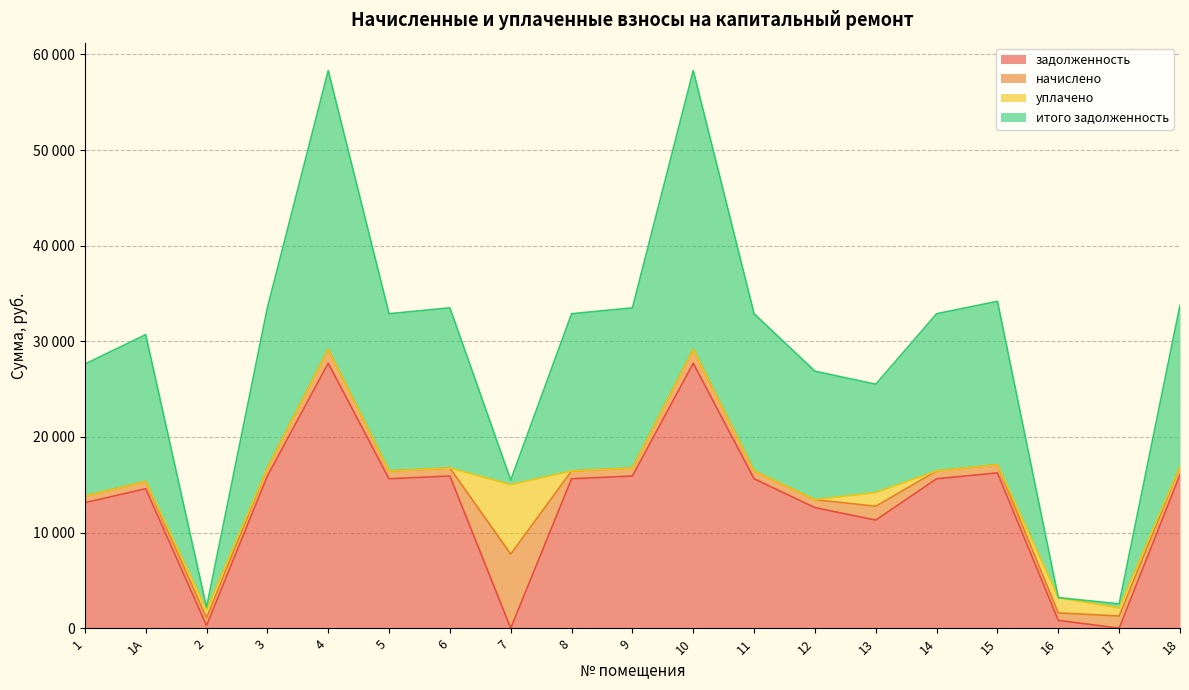

Is it true that итого задолженность equals 29159.8 at 4?

True